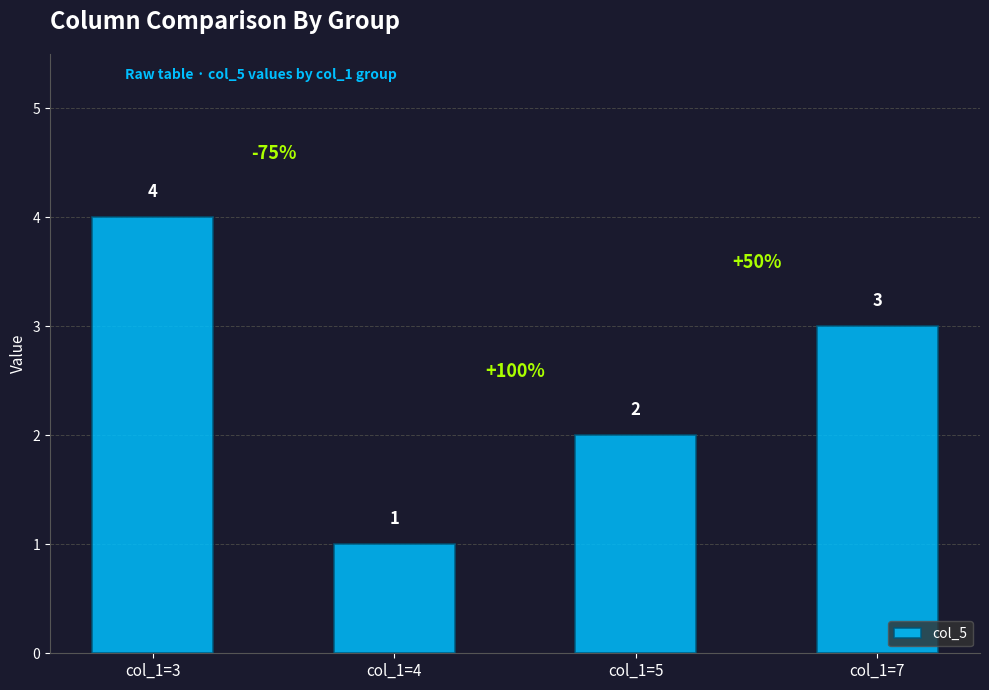

What is the change in value from col_1=3 to col_1=5?

-2